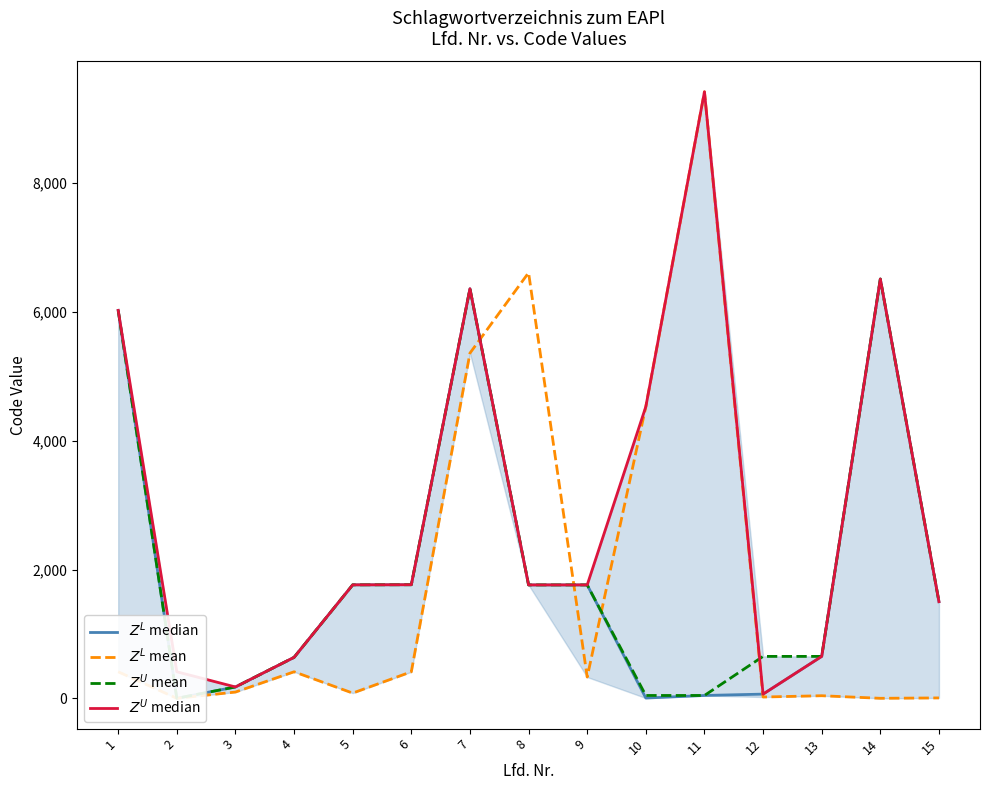

How many positive values does the $Z^L$ median series have?

14